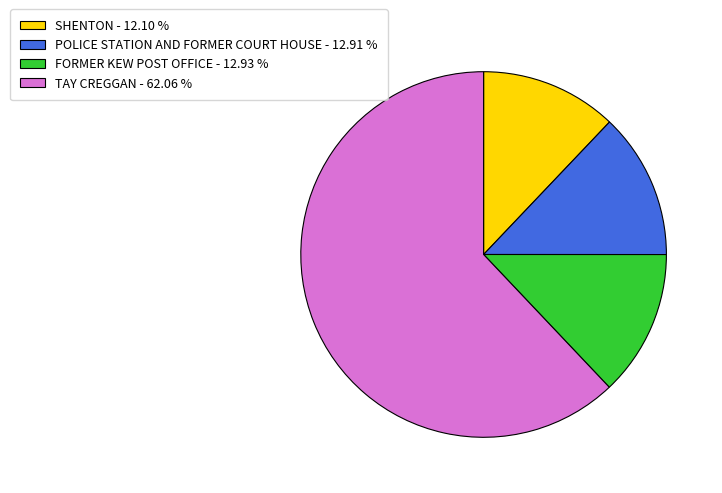

Does any single category account for the majority?

Yes